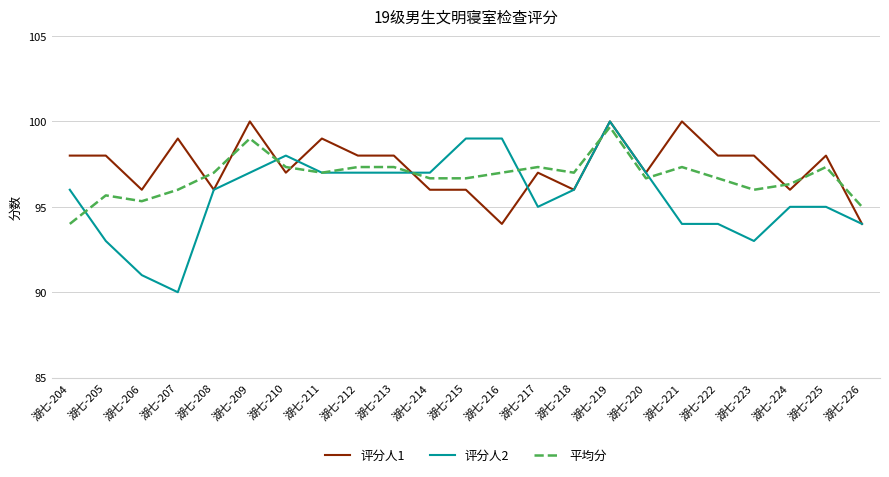

How many series are shown in this chart?

3